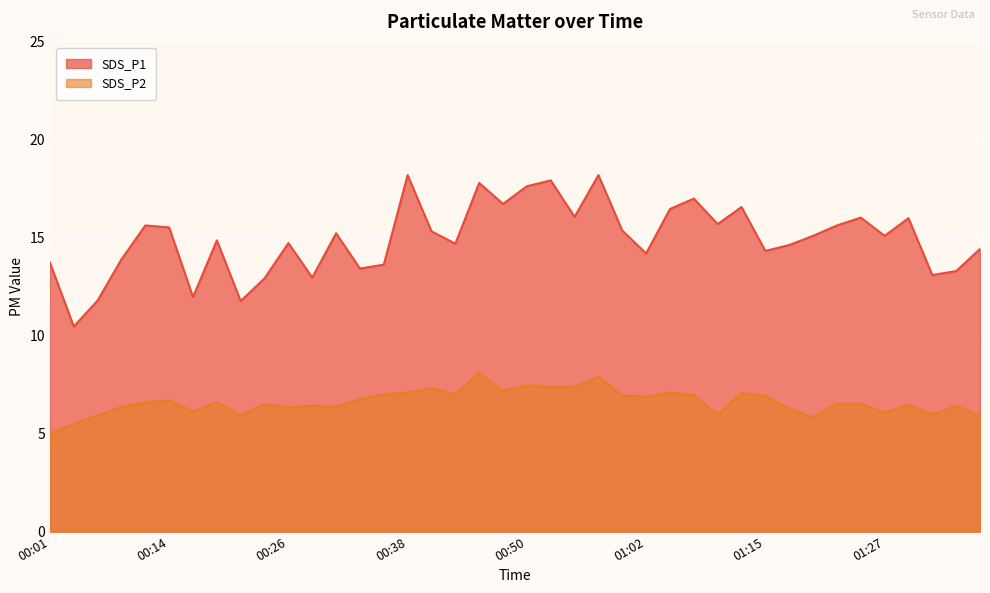

The value of SDS_P1 at 00:55 is 8.7. True or false?

False